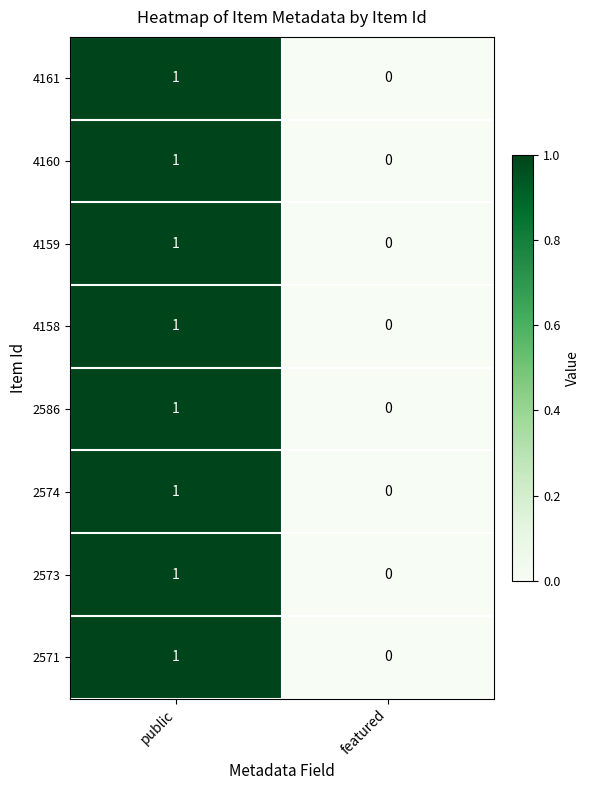

List the labels in order of 4159 value, largest first.

public, featured